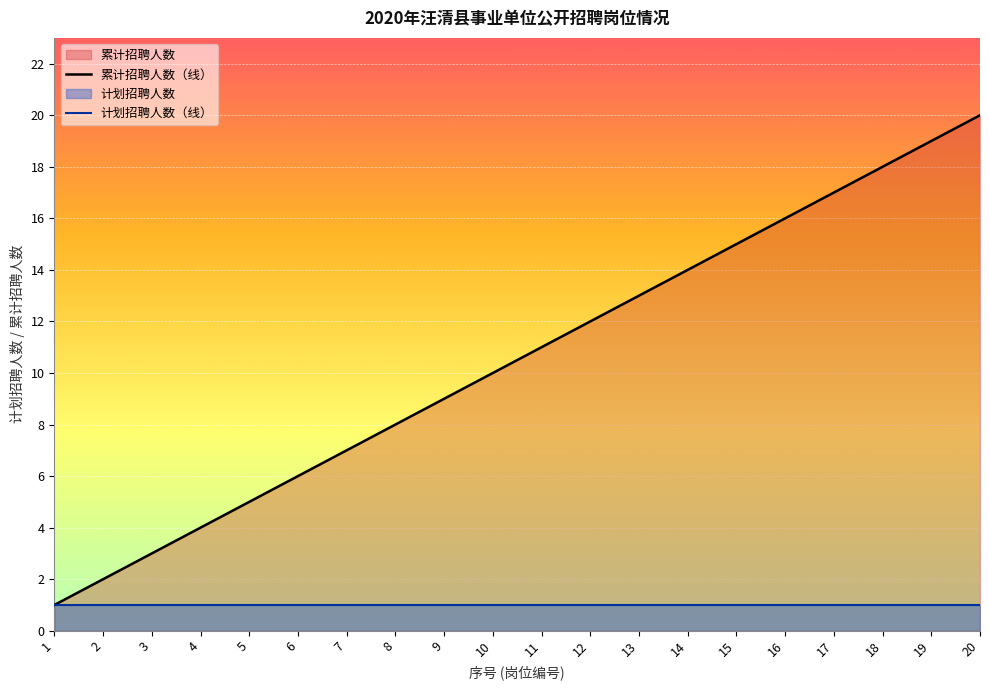

Which category has the lowest value across all series?

1